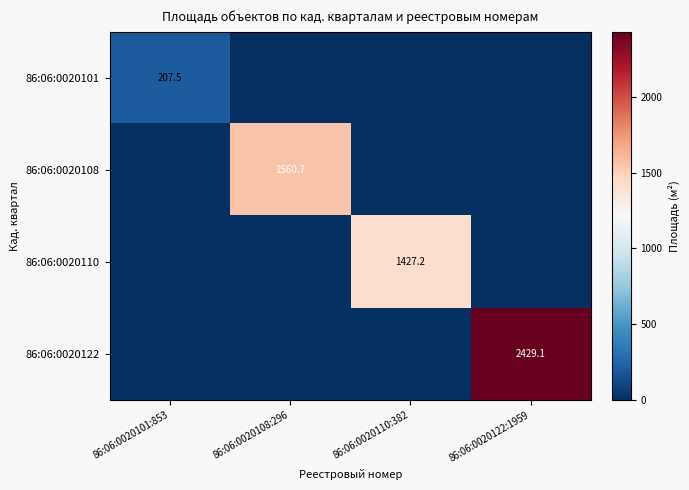

What value does the 86:06:0020110 series have at 86:06:0020110:382?

1427.2